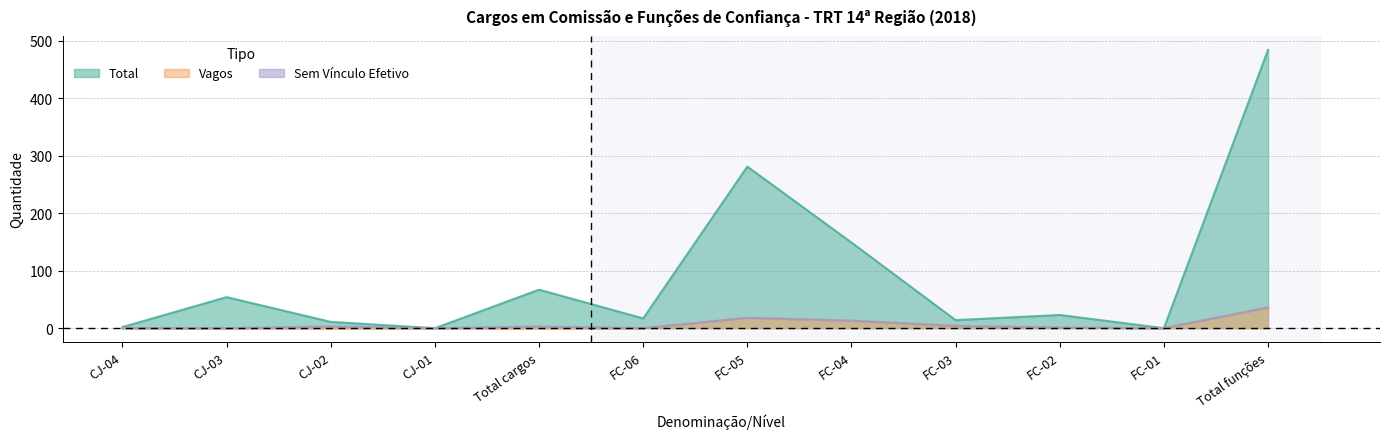

At which category does Total reach its first local valley?

CJ-01